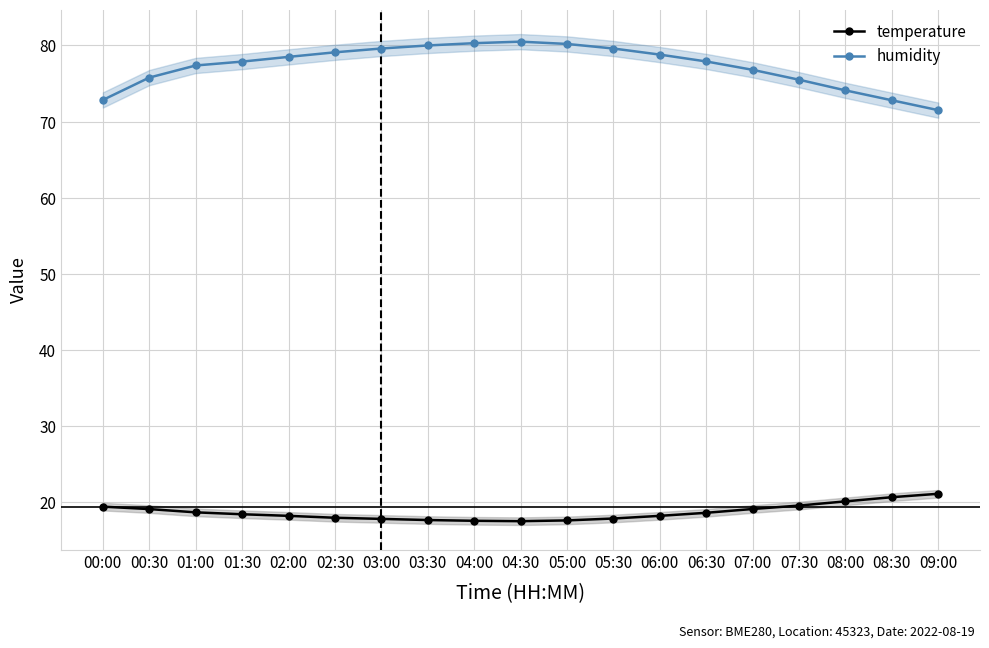

How many values in the temperature series are below 18?

7